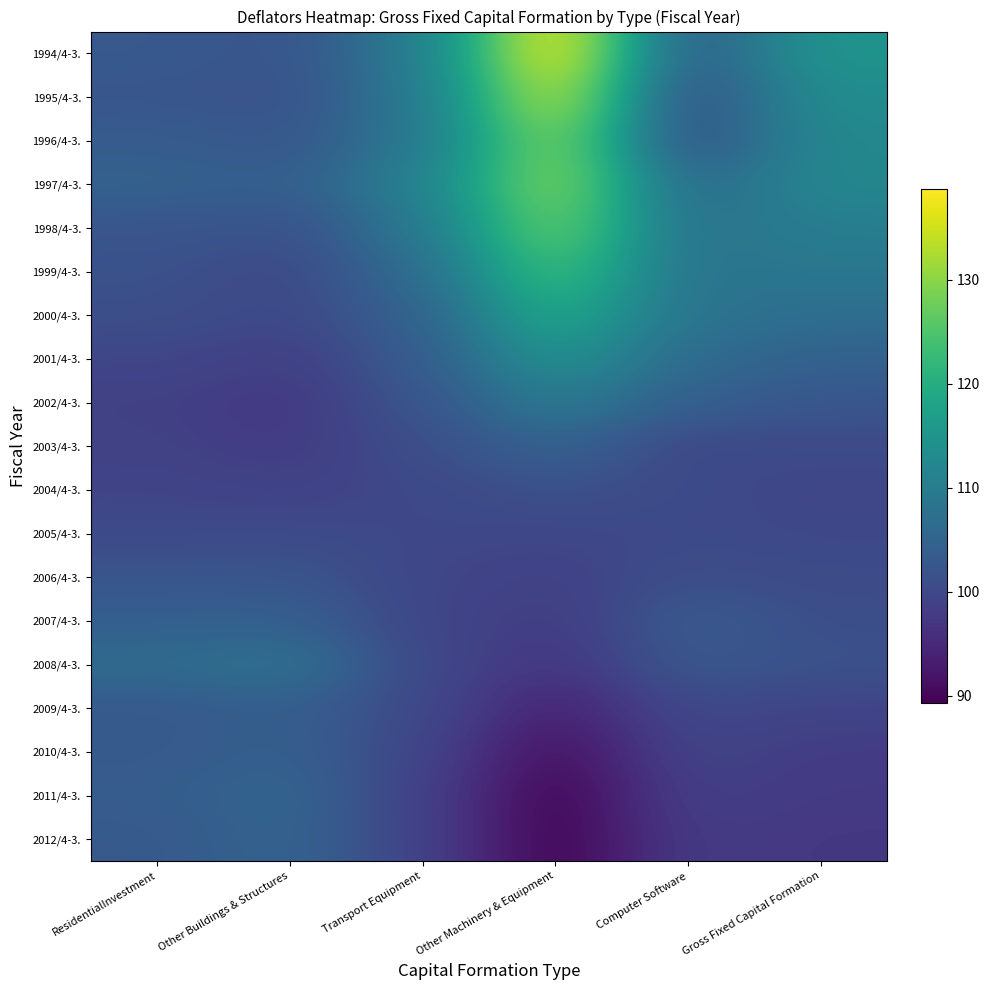

Which series has the largest total across all categories?

1994/4-3.